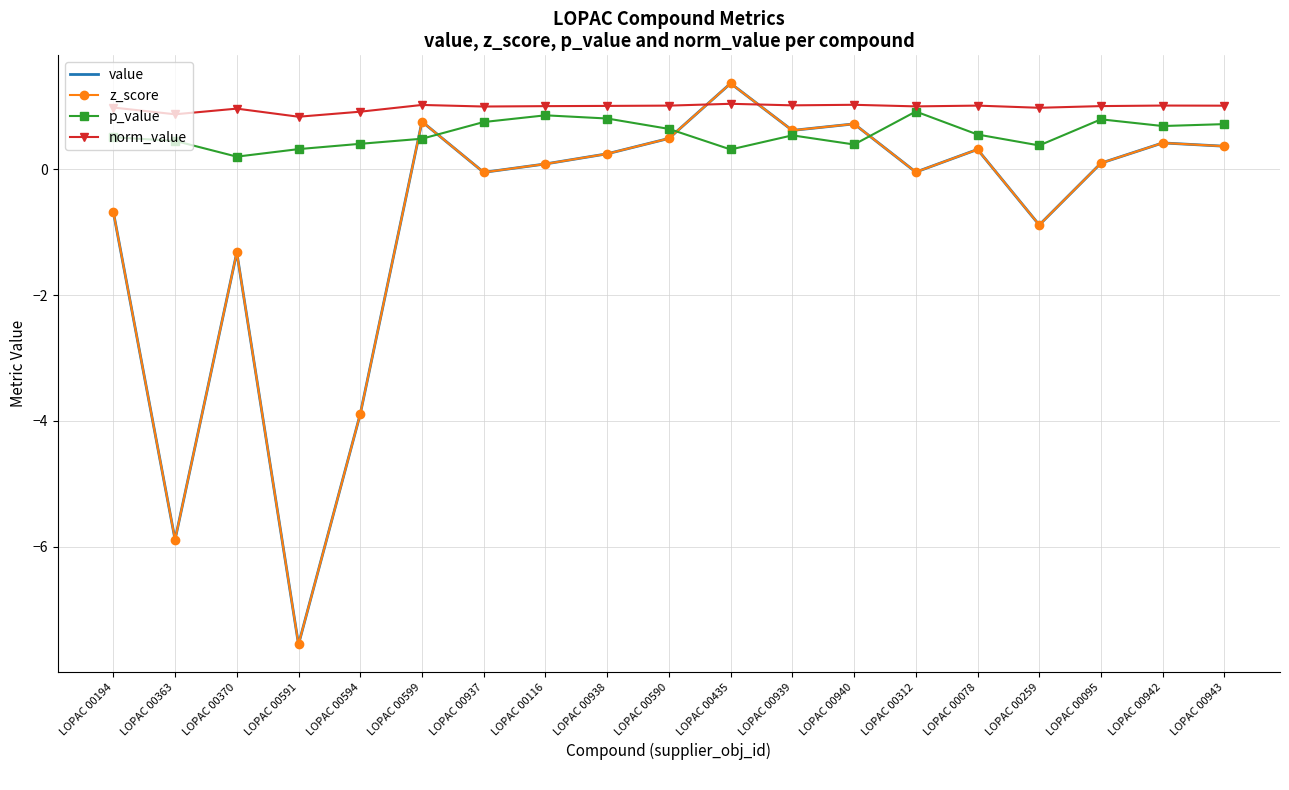

What position from the left is LOPAC 00435?

11